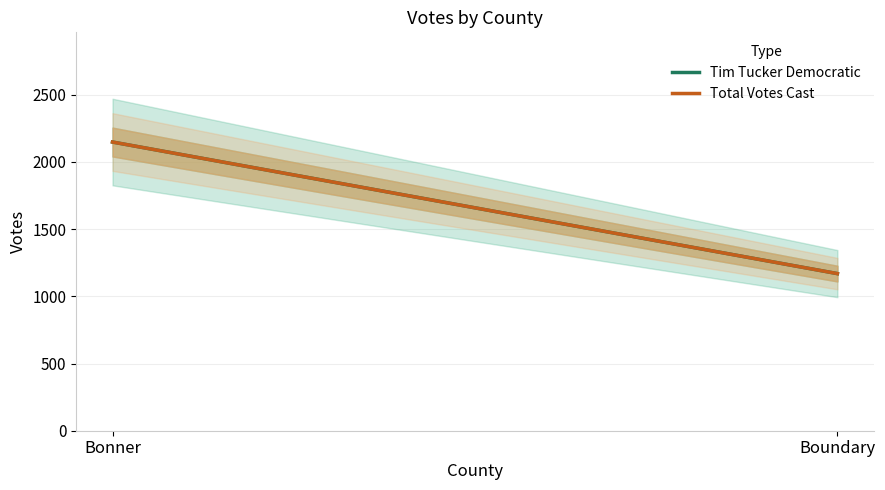

What are all the series names shown in the legend?

Tim Tucker Democratic, Total Votes Cast